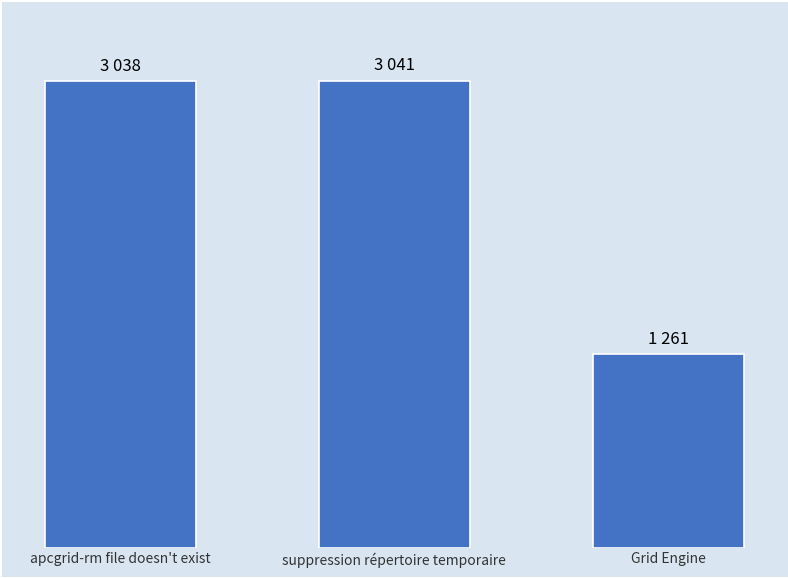

Are the bars horizontal?

No